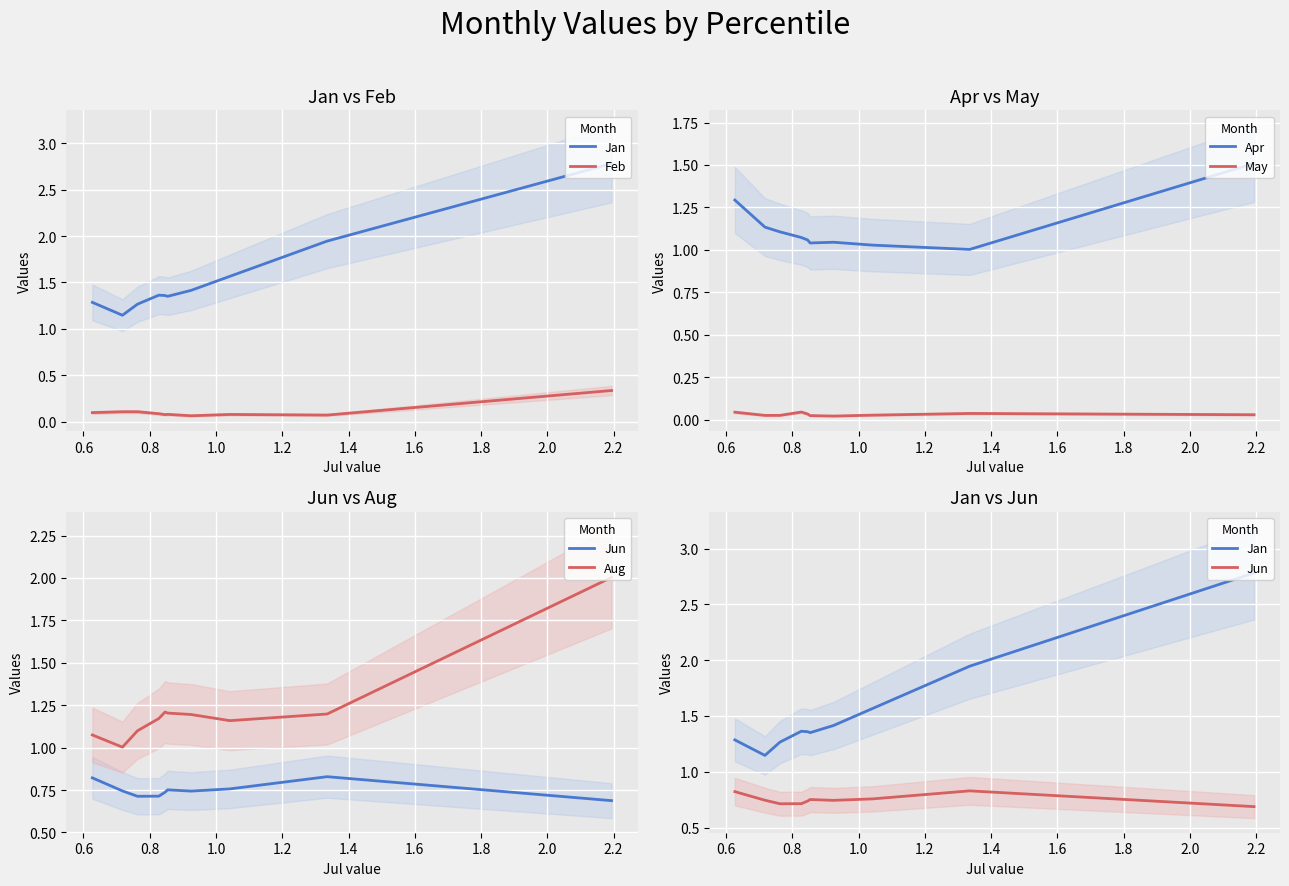

How many interior local peaks does the May series have?

2